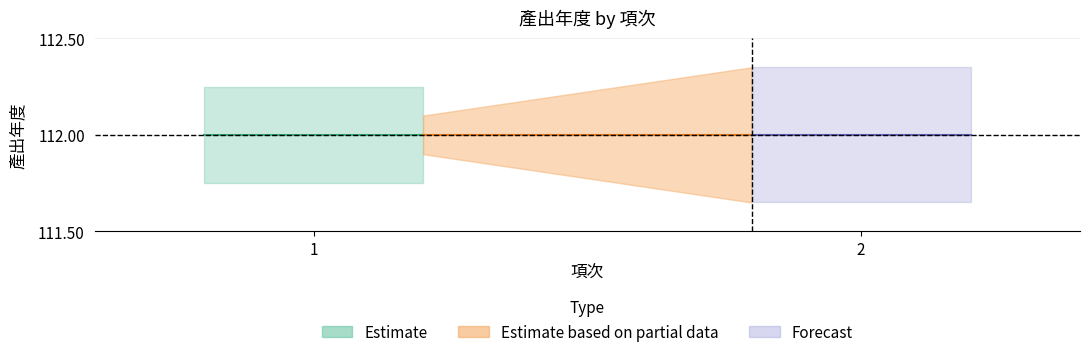

How many lines are shown in the chart?

2